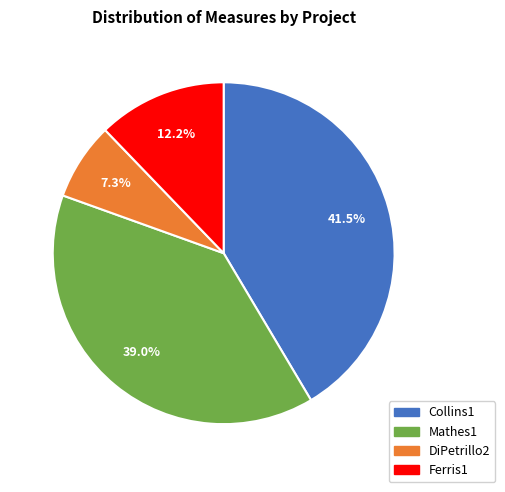

To the nearest percent, what portion does Ferris1 represent?

12%